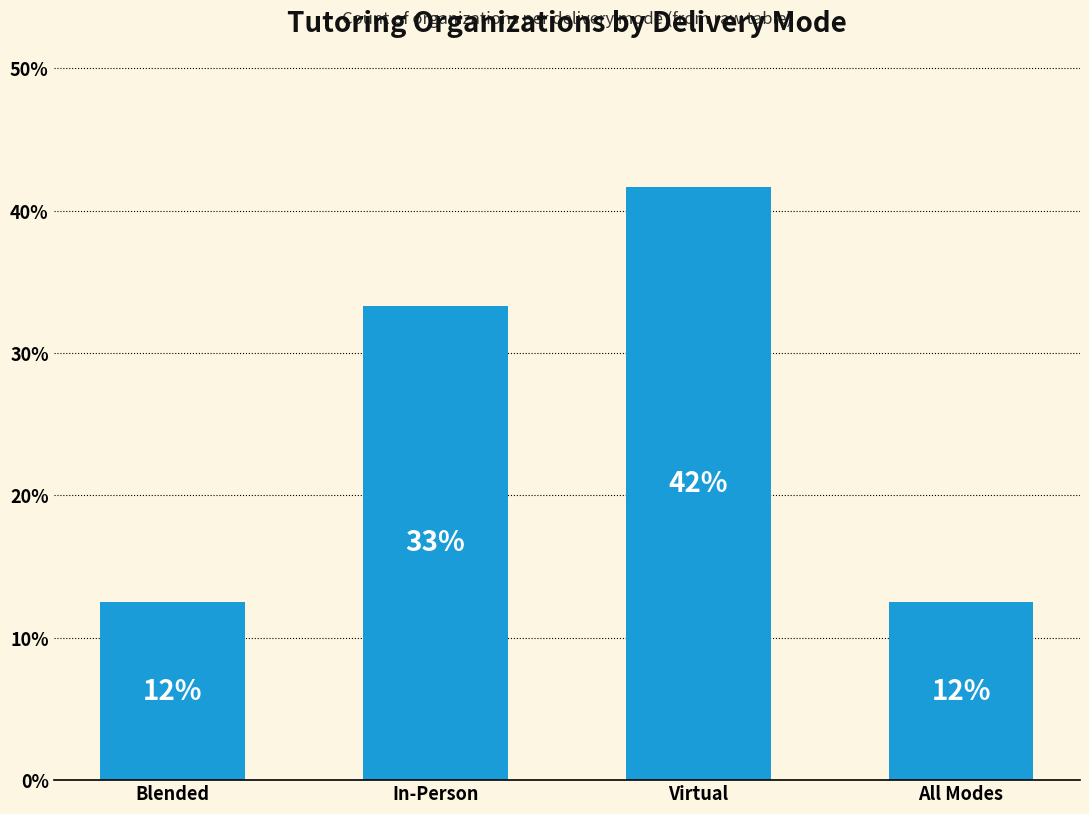

Are the bars horizontal?

No